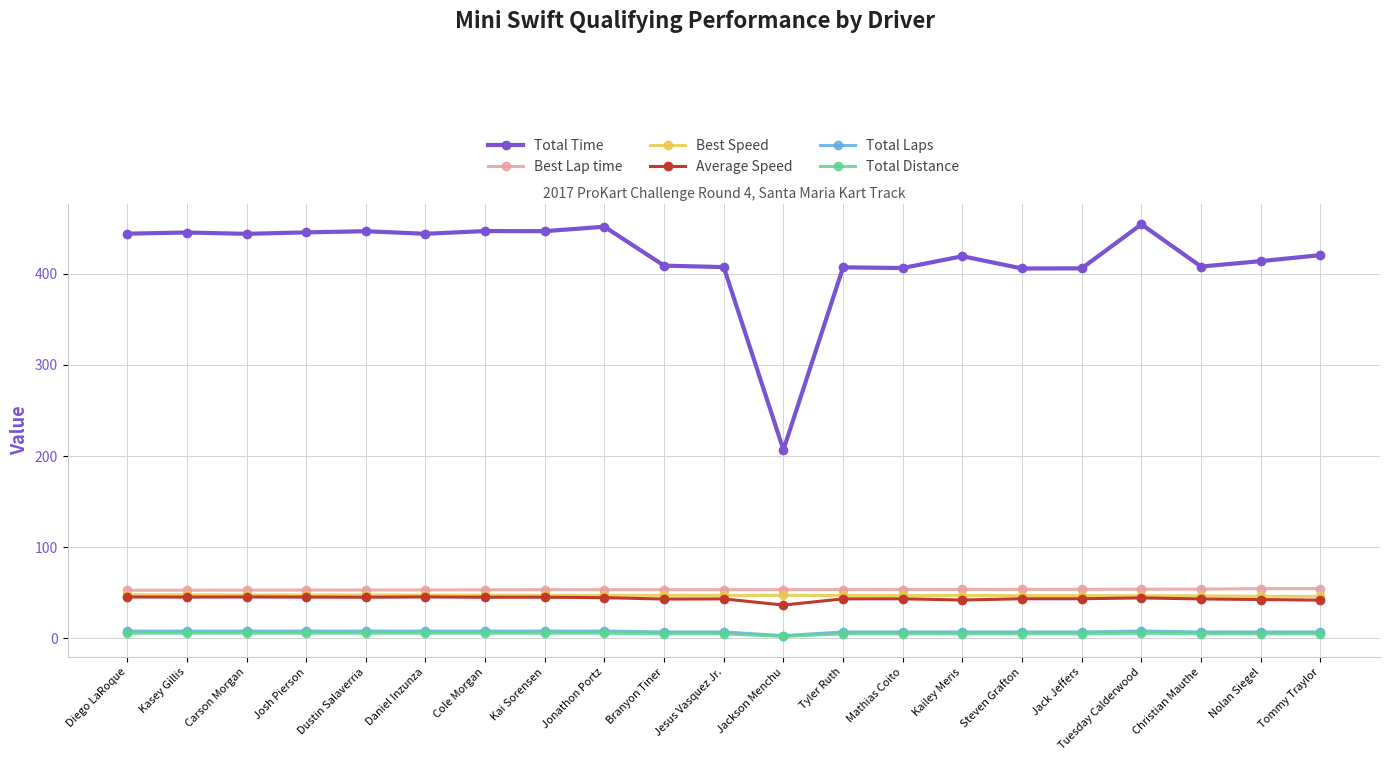

What is the total value across all series at Dustin Salaverria?

606.0